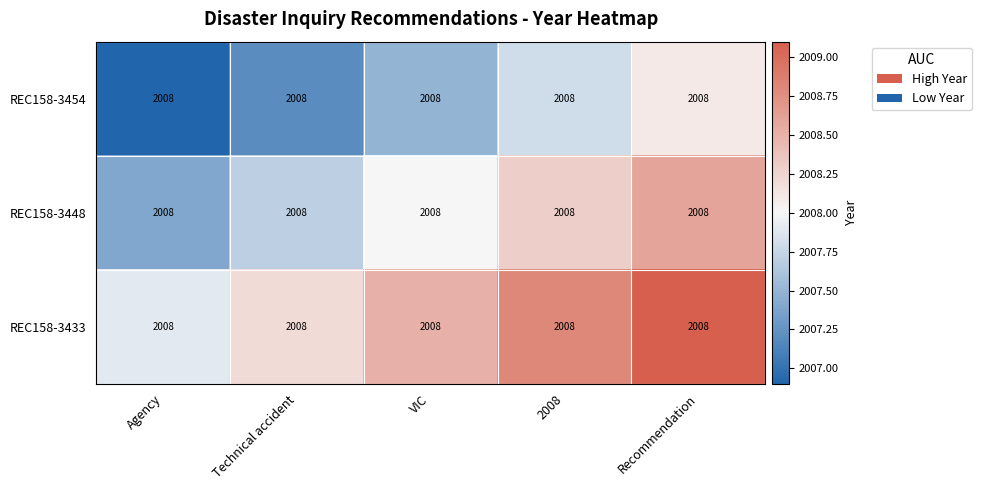

At how many categories does at least one series exceed 2006?

5